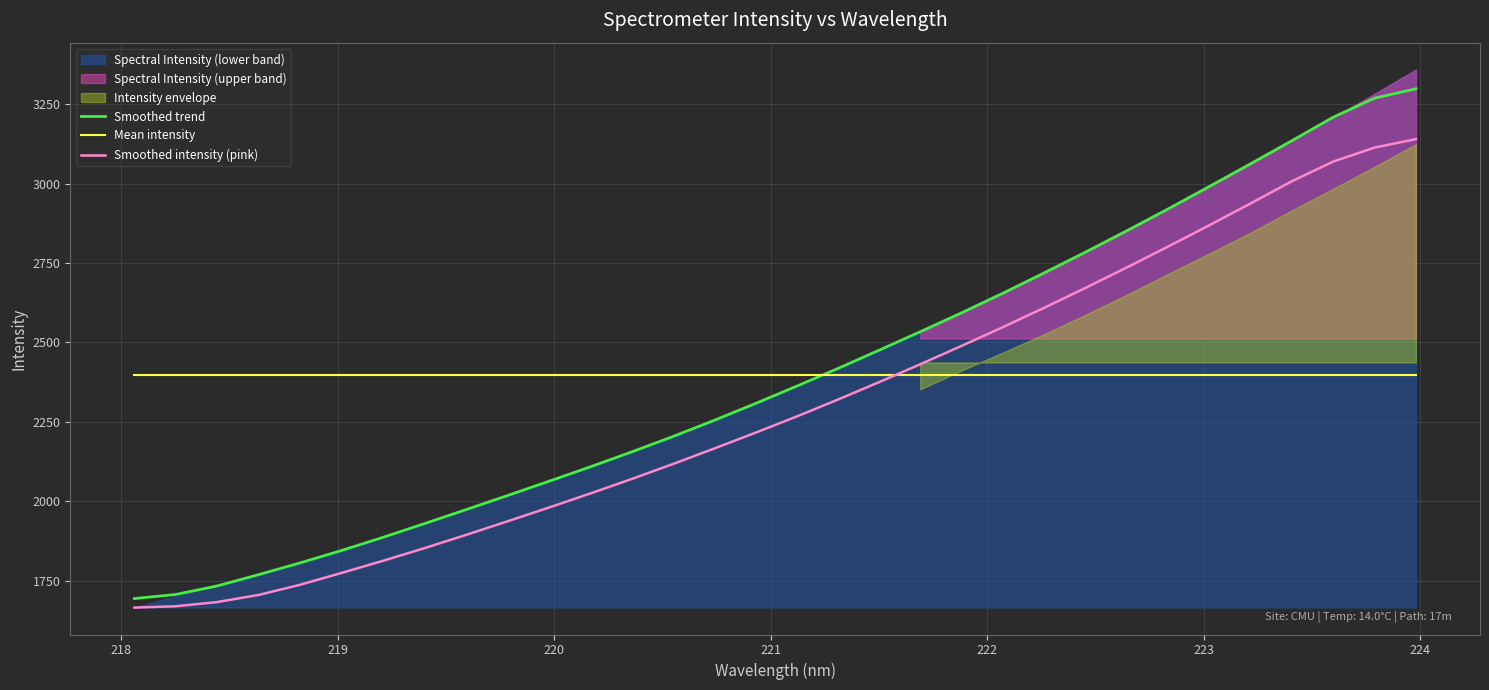

After their last crossing, which series has the higher values: Smoothed trend or Mean intensity?

Smoothed trend